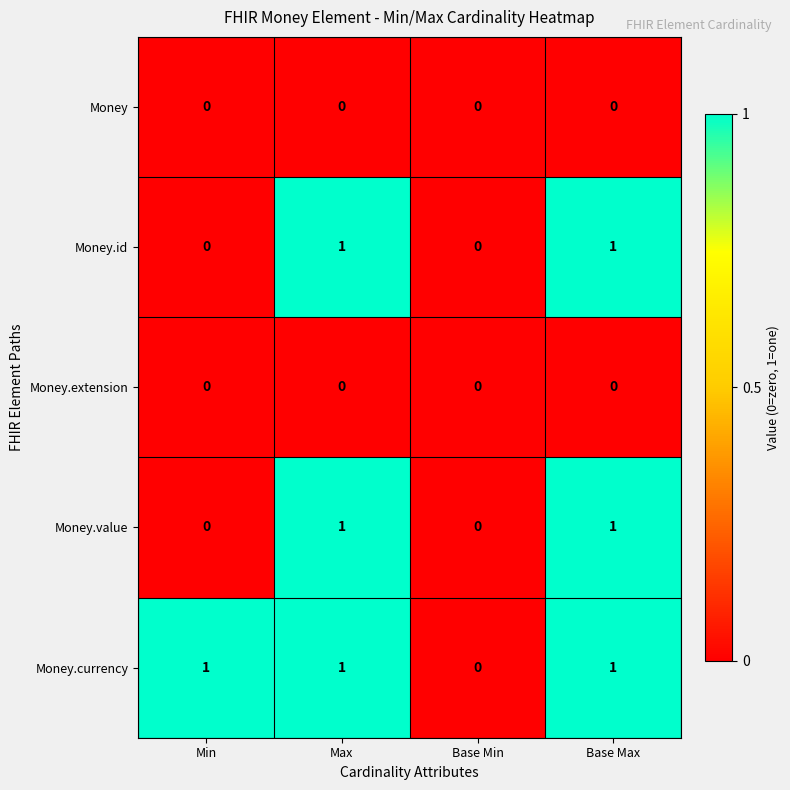

How many Money.value values are between 0 and 1?

4